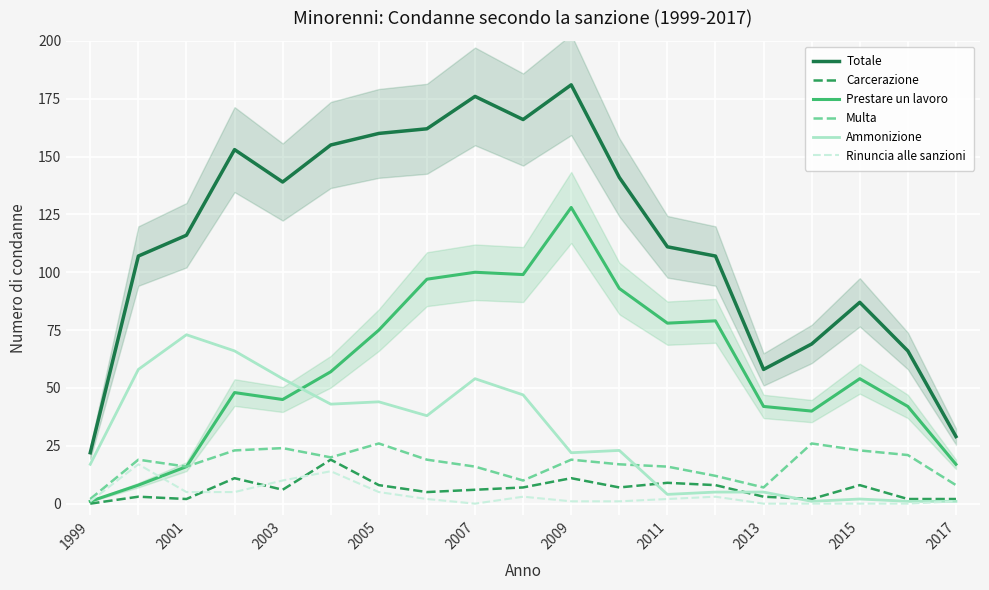

What is the highest value of the Ammonizione series?

73